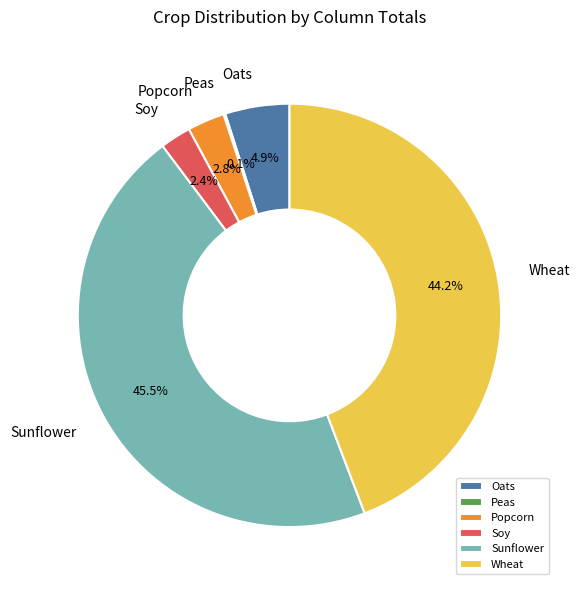

What percentage is NOT represented by Sunflower?

54.5%